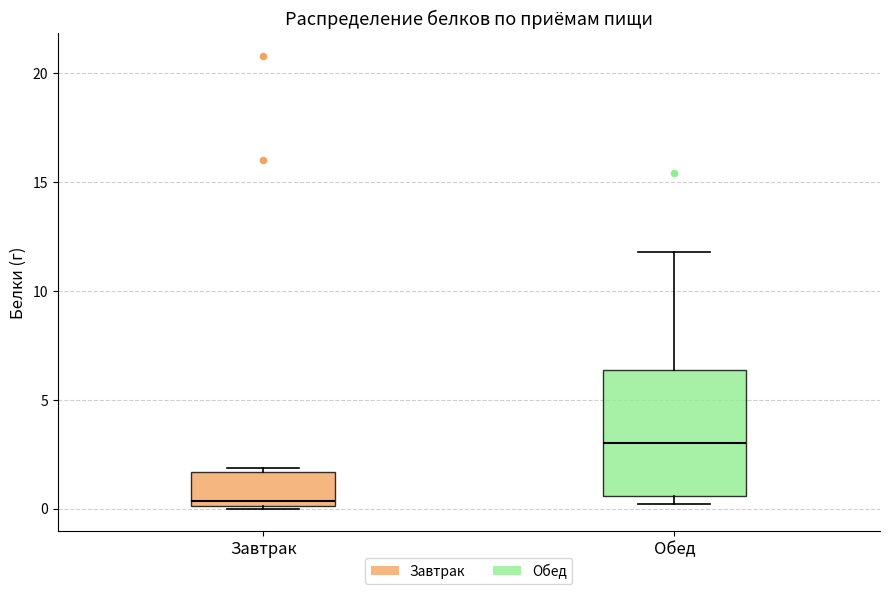

Reading left to right, read every box against the y-axis: the position of its median line, the range the box covers, and the ends of its whiskers. The values are not printed on the chart, so give them approximately, as read against the axis.

Завтрак: median 0.5, box 0.0 to 1.5, whiskers 0.0 to 2.0
Обед: median 3.0, box 0.5 to 6.5, whiskers 0.0 to 12.0